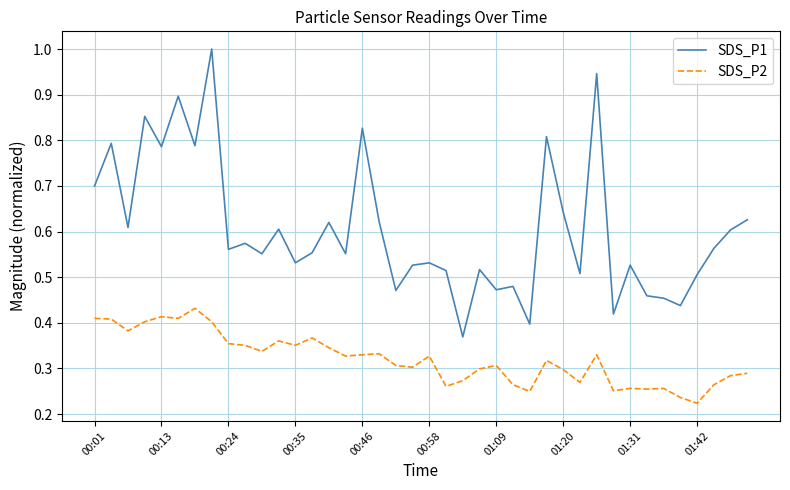

Which series has the largest range (max minus min)?

SDS_P1